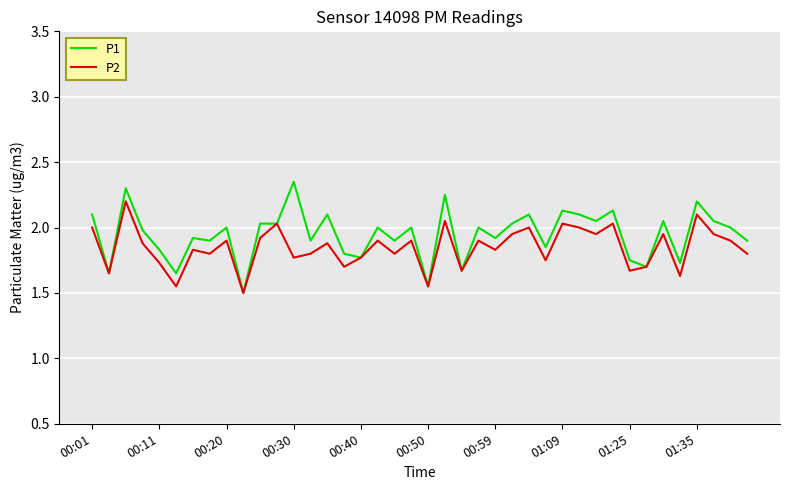

Which series has the largest range (max minus min)?

P1